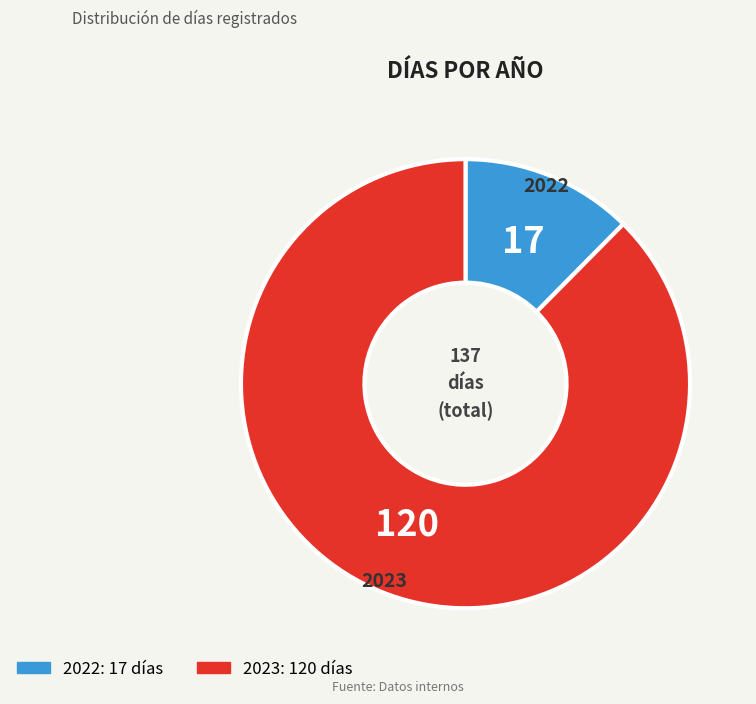

Is 2022 the majority of the pie?

No